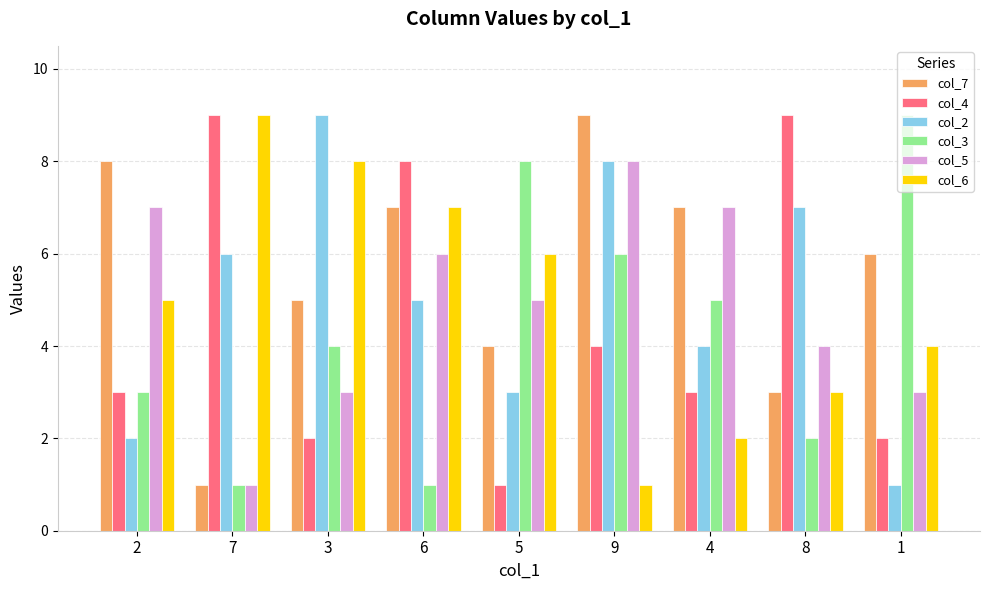

What position from the right is 8?

2